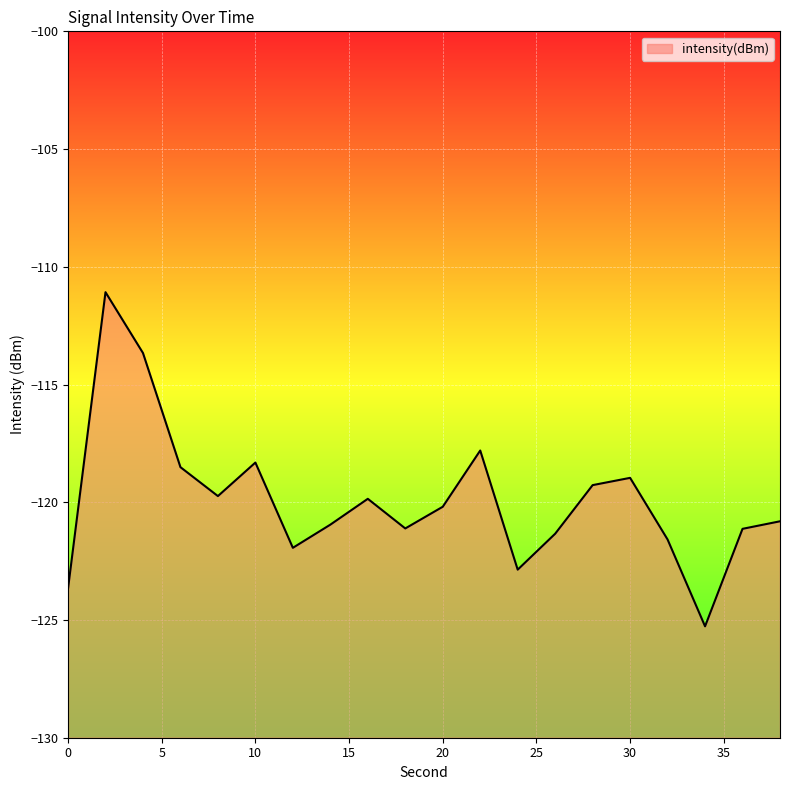

What is the difference between the values at 22 and 32?

3.8